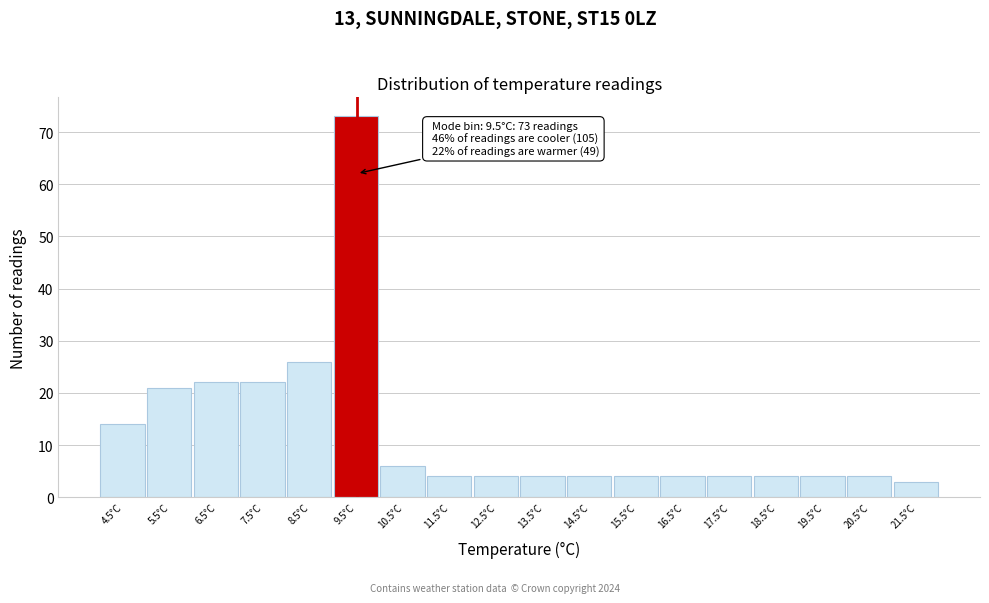

Over which range of the x-axis is the bar tallest?

9 to 10